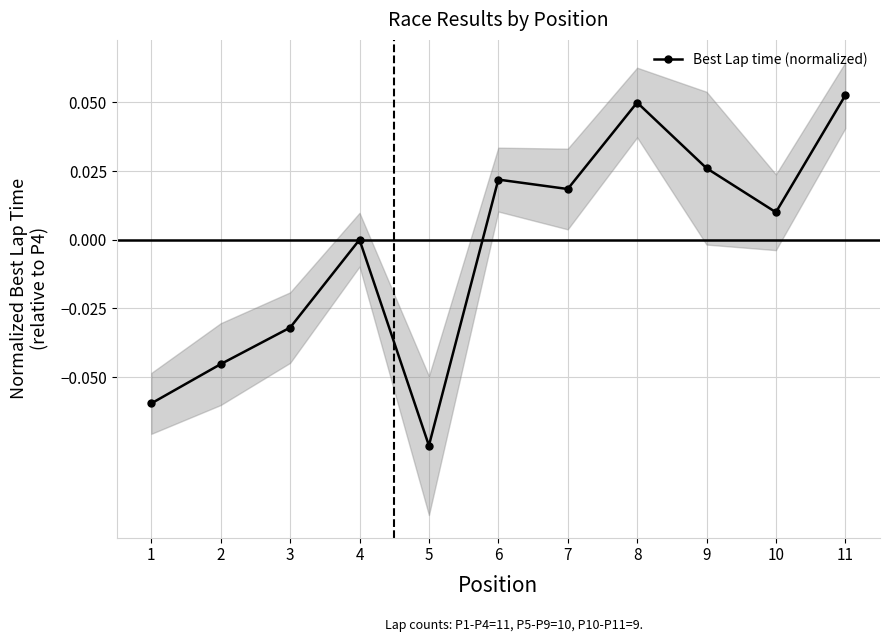

How many points are lower than both their immediate neighbors (excluding endpoints)?

3